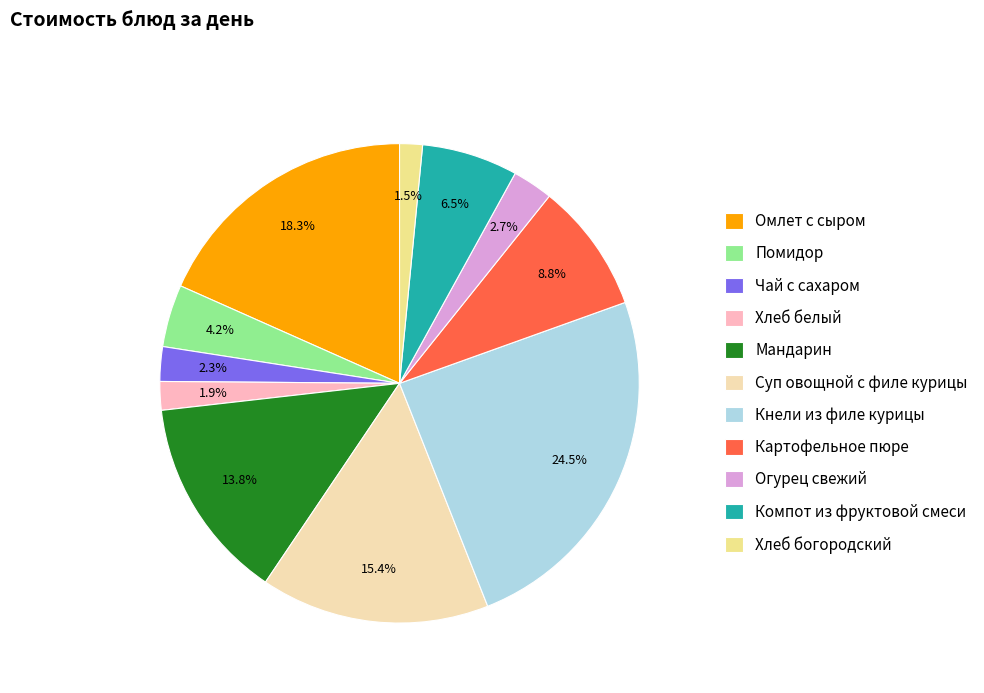

Which has a higher value, Кнели из филе курицы or Картофельное пюре?

Кнели из филе курицы